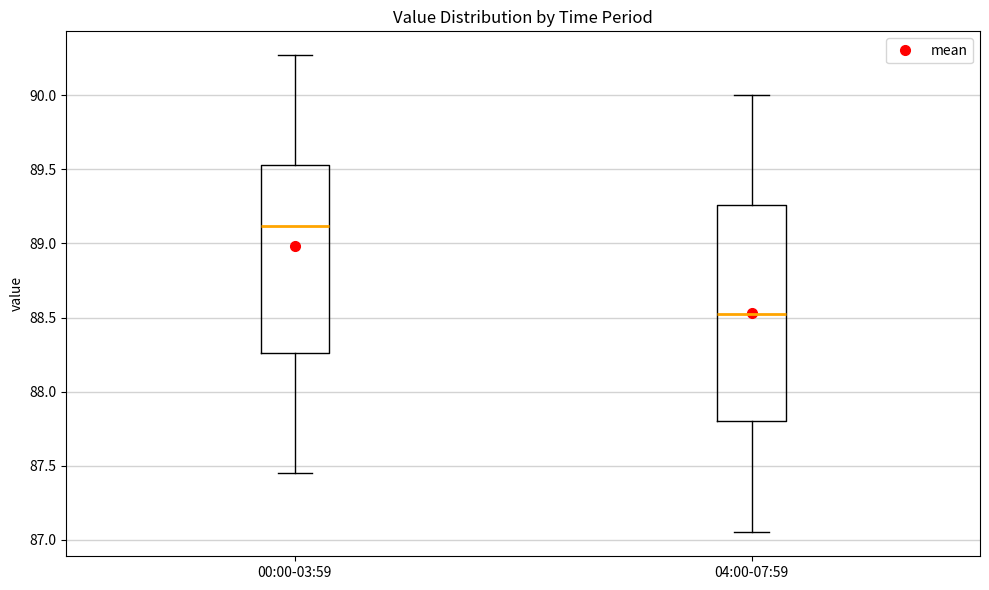

Which box has the lowest median line?

04:00-07:59